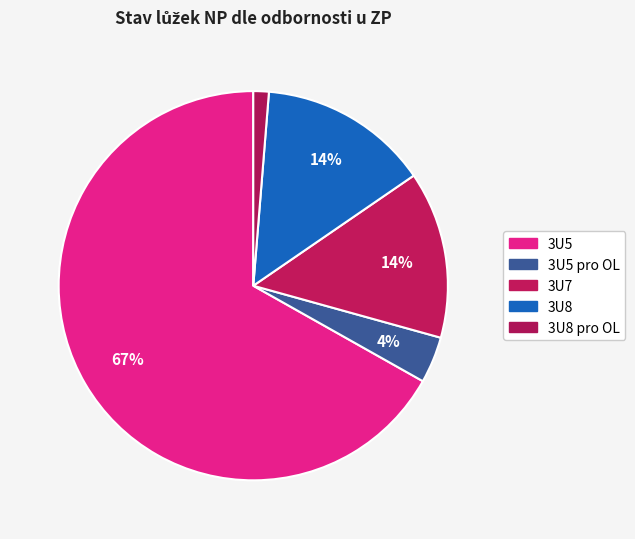

To the nearest percent, what is the difference between the largest and smallest slice percentages?

66%